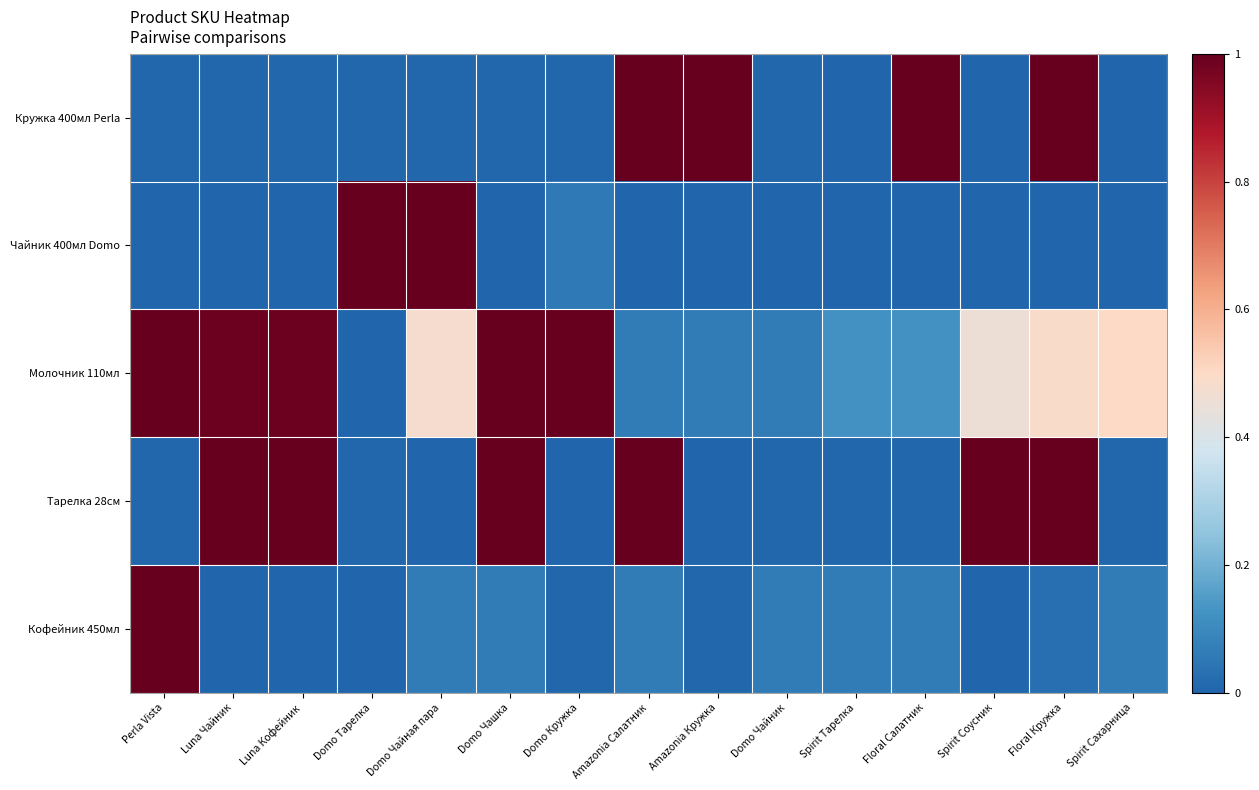

Reading left to right, what are all the values shown in this chart?

Кружка 400мл Perla: Perla Vista=0.0	Luna Чайник=0.0	Luna Кофейник=0.0	Domo Тарелка=0.0	Domo Чайная пара=0.0	Domo Чашка=0.0	Domo Кружка=0.0	Amazonia Салатник=1.0	Amazonia Кружка=1.0	Domo Чайник=0.0	Spirit Тарелка=0.0	Floral Салатник=1.0	Spirit Соусник=0.0	Floral Кружка=1.0	Spirit Сахарница=0.0
Чайник 400мл Domo: Perla Vista=0.0	Luna Чайник=0.0	Luna Кофейник=0.0	Domo Тарелка=1.0	Domo Чайная пара=1.0	Domo Чашка=0.0	Domo Кружка=0.1	Amazonia Салатник=0.0	Amazonia Кружка=0.0	Domo Чайник=0.0	Spirit Тарелка=0.0	Floral Салатник=0.0	Spirit Соусник=0.0	Floral Кружка=0.0	Spirit Сахарница=0.0
Молочник 110мл: Perla Vista=1.0	Luna Чайник=1.0	Luna Кофейник=1.0	Domo Тарелка=0.0	Domo Чайная пара=0.5	Domo Чашка=1.0	Domo Кружка=1.0	Amazonia Салатник=0.1	Amazonia Кружка=0.1	Domo Чайник=0.1	Spirit Тарелка=0.1	Floral Салатник=0.1	Spirit Соусник=0.5	Floral Кружка=0.5	Spirit Сахарница=0.5
Тарелка 28см: Perla Vista=0.0	Luna Чайник=1.0	Luna Кофейник=1.0	Domo Тарелка=0.0	Domo Чайная пара=0.0	Domo Чашка=1.0	Domo Кружка=0.0	Amazonia Салатник=1.0	Amazonia Кружка=0.0	Domo Чайник=0.0	Spirit Тарелка=0.0	Floral Салатник=0.0	Spirit Соусник=1.0	Floral Кружка=1.0	Spirit Сахарница=0.0
Кофейник 450мл: Perla Vista=1.0	Luna Чайник=0.0	Luna Кофейник=0.0	Domo Тарелка=0.0	Domo Чайная пара=0.1	Domo Чашка=0.1	Domo Кружка=0.0	Amazonia Салатник=0.1	Amazonia Кружка=0.0	Domo Чайник=0.1	Spirit Тарелка=0.1	Floral Салатник=0.1	Spirit Соусник=0.0	Floral Кружка=0.0	Spirit Сахарница=0.1